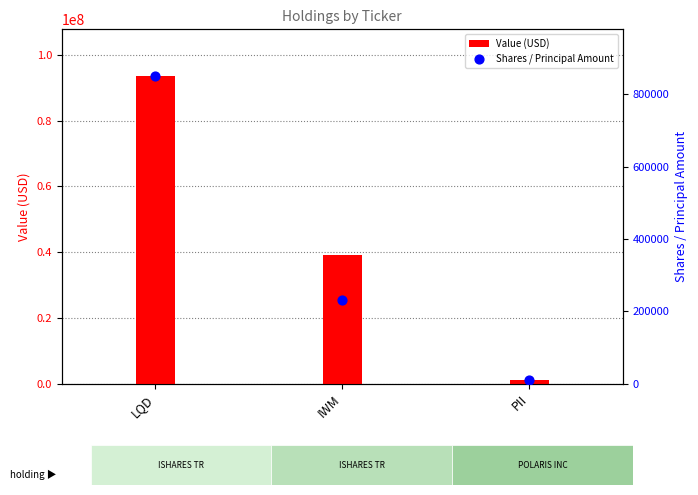

Which series has the largest Y range (max minus min)?

Value (USD)